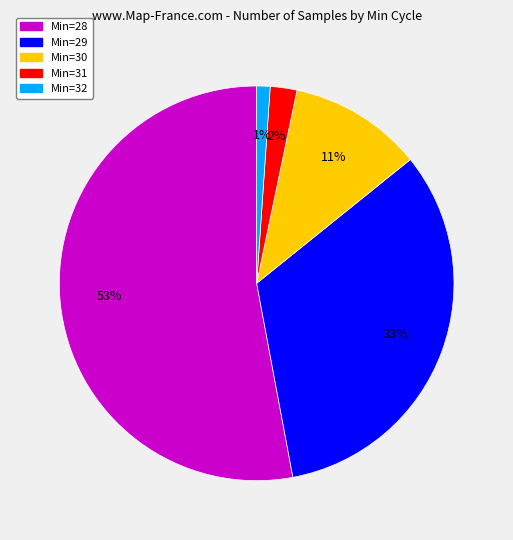

Is there any slice that represents more than half of the pie?

Yes